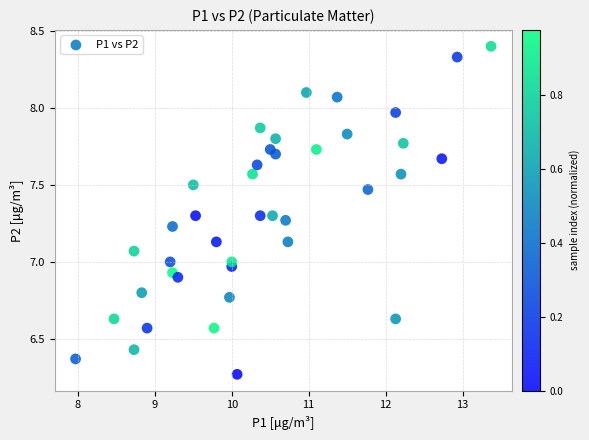

What is the range of X values (max minus min)?

5.4